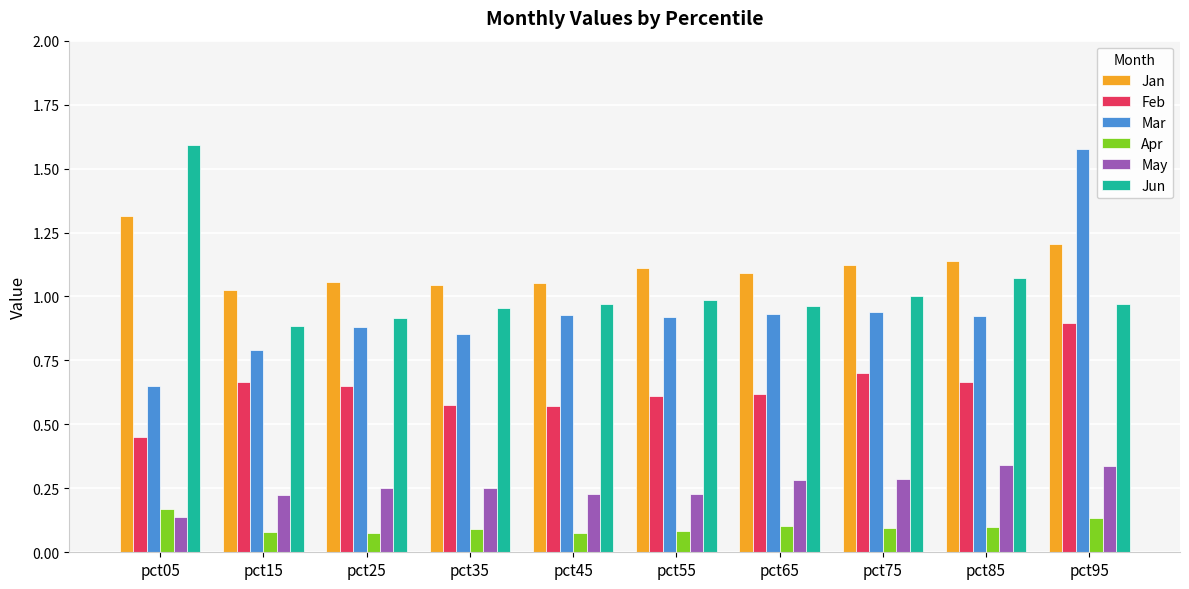

Which series has the largest range (max minus min)?

Mar